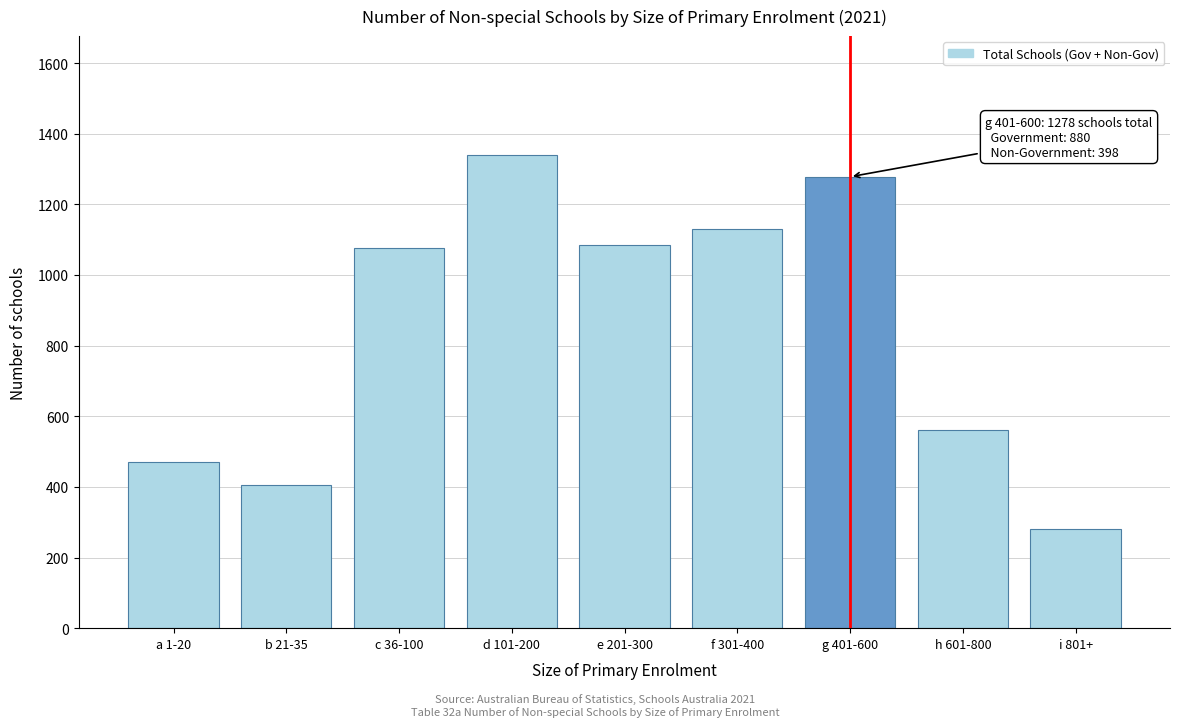

Reading left to right, transcribe all the data shown in this chart.

a 1-20=470	b 21-35=405	c 36-100=1075	d 101-200=1341	e 201-300=1086	f 301-400=1131	g 401-600=1278	h 601-800=562	i 801+=282